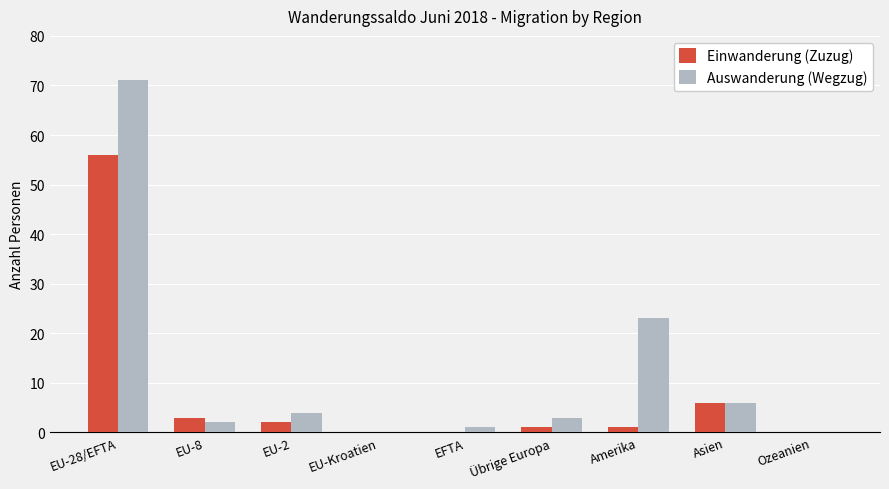

How many data points does each series have?

9